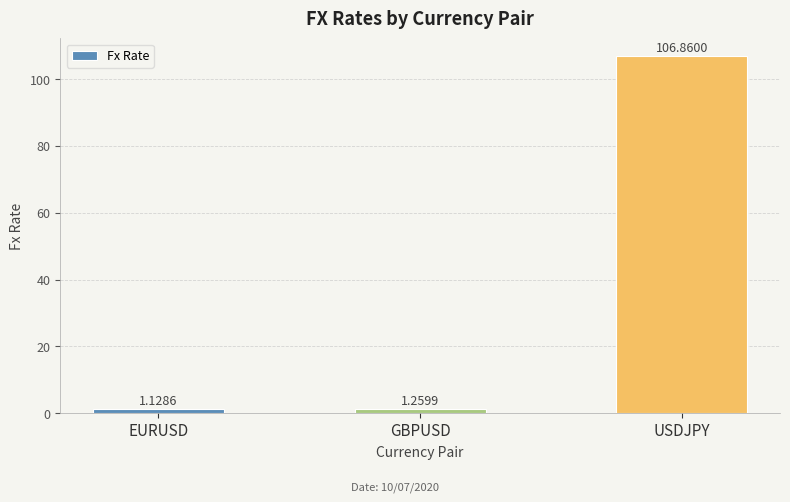

Which label corresponds to the largest value in the chart?

USDJPY